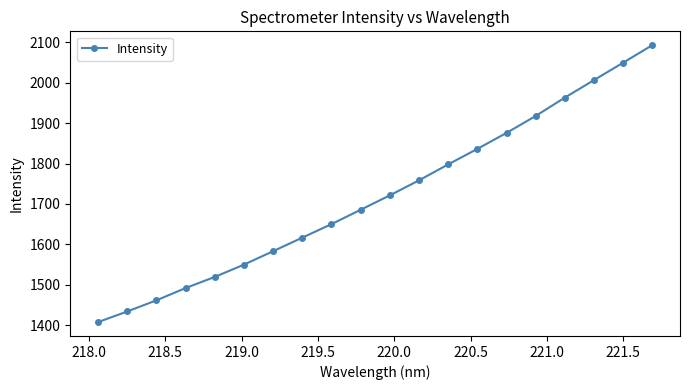

What is the greatest value displayed?

2093.3